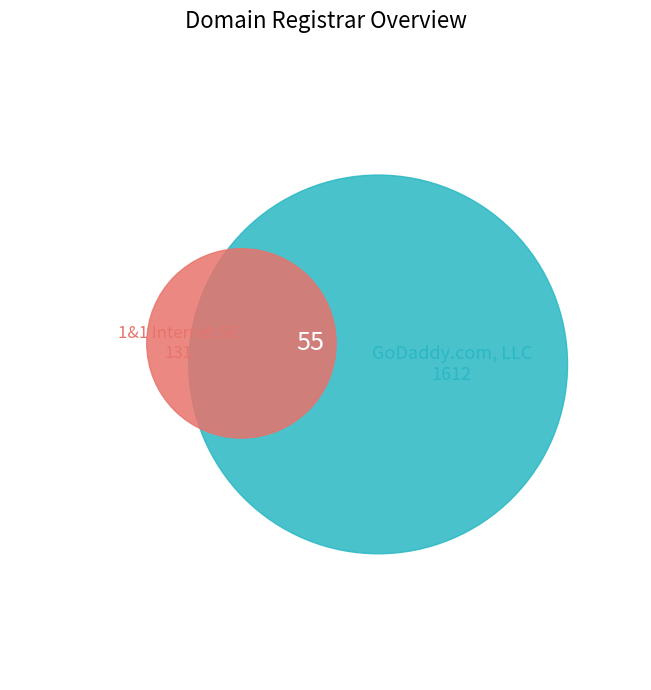

Does any single category account for the majority?

Yes